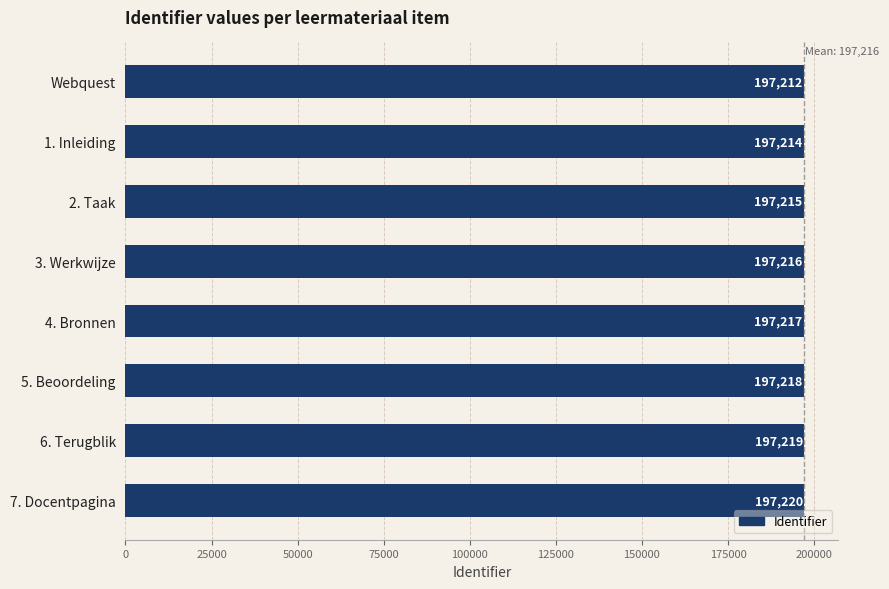

List the labels in order of value, largest first.

7. Docentpagina, 6. Terugblik, 5. Beoordeling, 4. Bronnen, 3. Werkwijze, 2. Taak, 1. Inleiding, Webquest